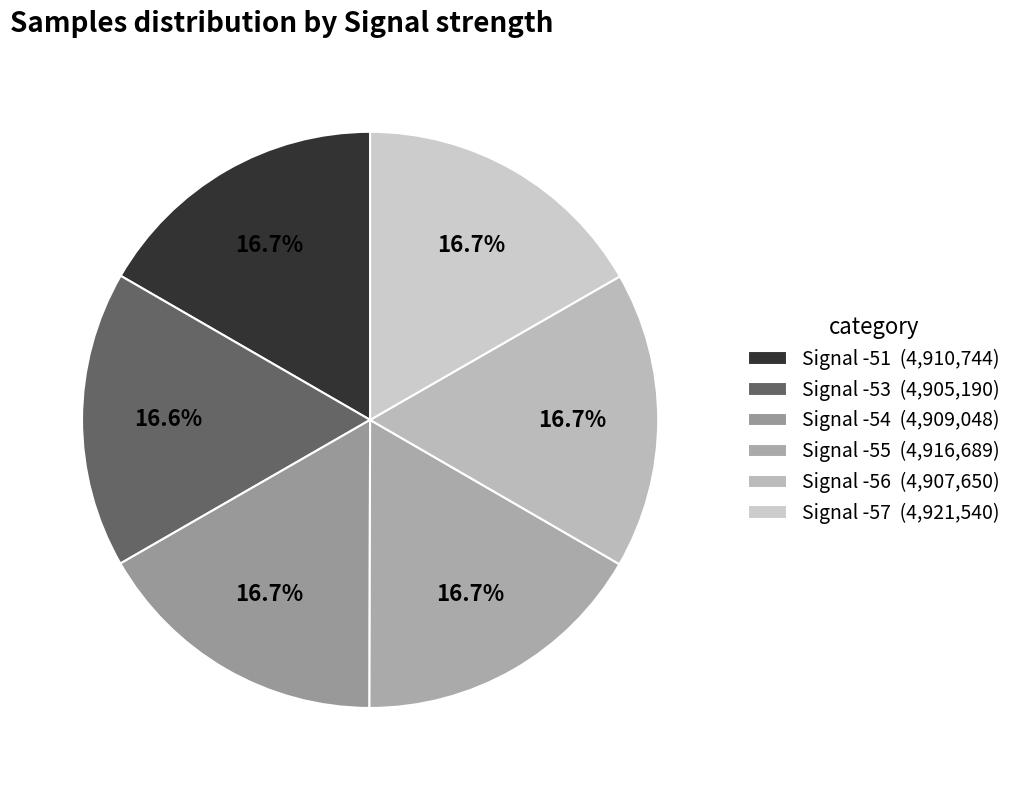

Which category has the biggest portion of the pie?

Signal -57